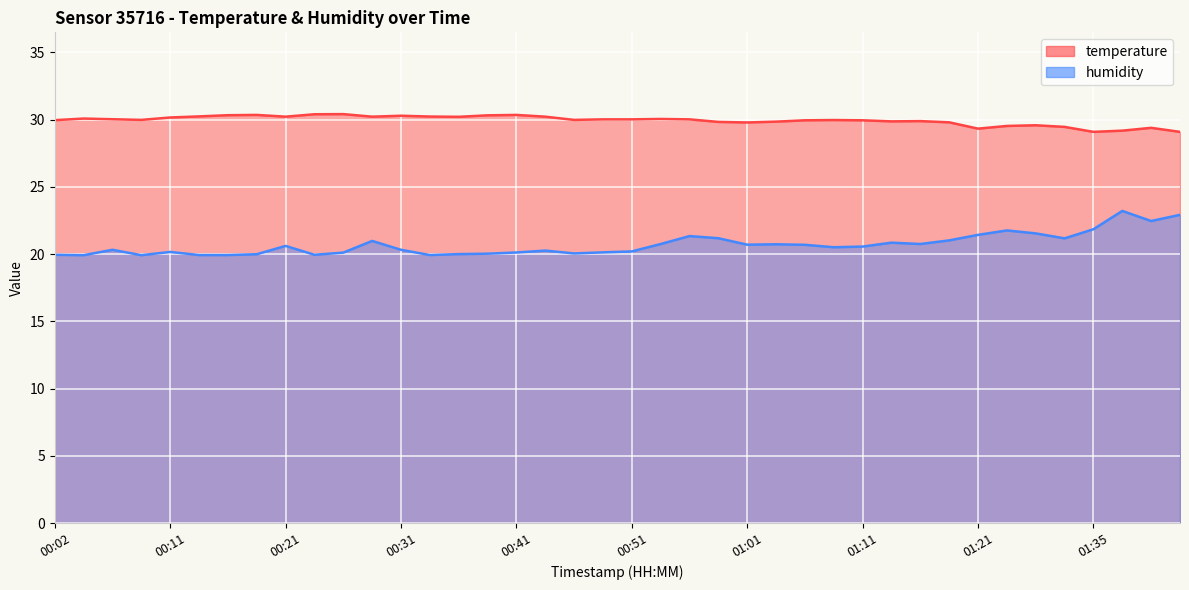

The humidity series shows 20.8 at 01:15. True or false?

True